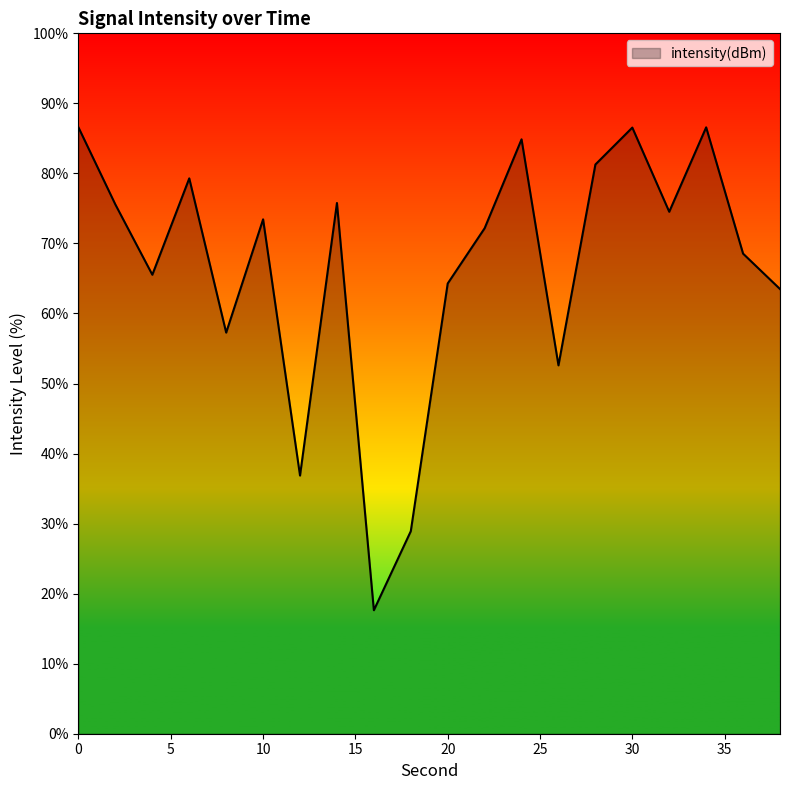

What is the greatest value displayed?

86.6